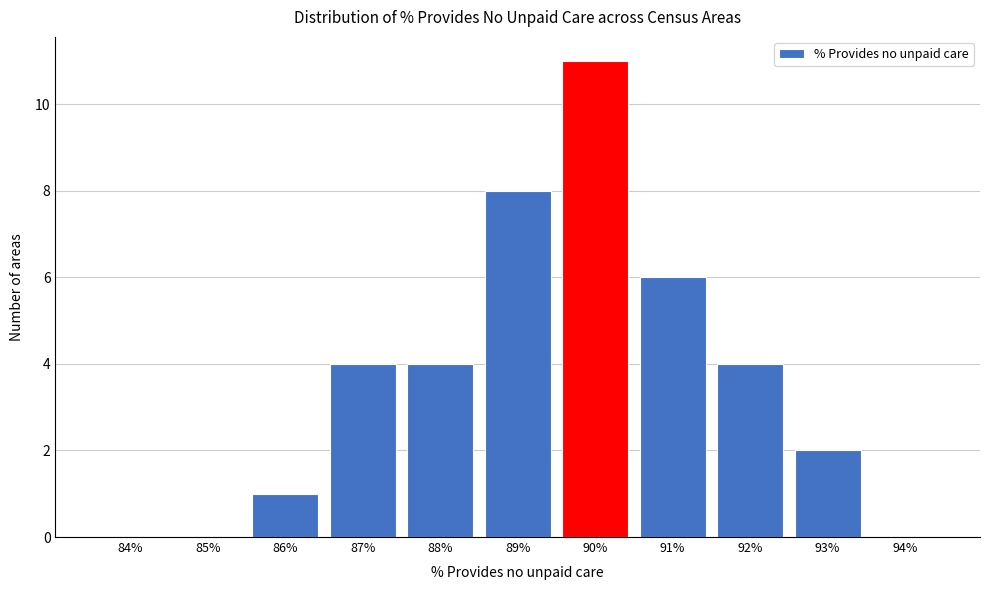

Reading left to right, list all the values displayed in this chart.

84%=0	85%=0	86%=1	87%=4	88%=4	89%=8	90%=11	91%=6	92%=4	93%=2	94%=0